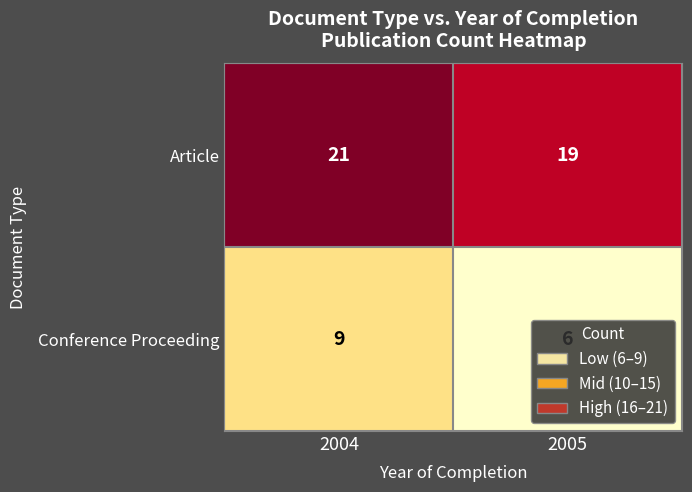

Which series changed the most between 2004 and 2005?

Conference Proceeding